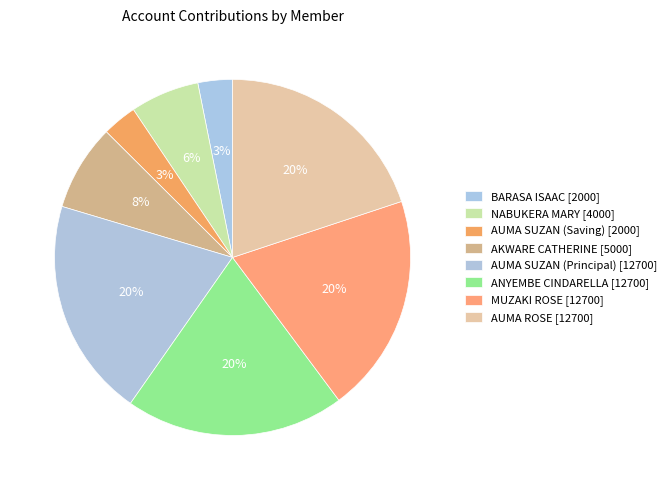

Count the number of slices in the pie.

8